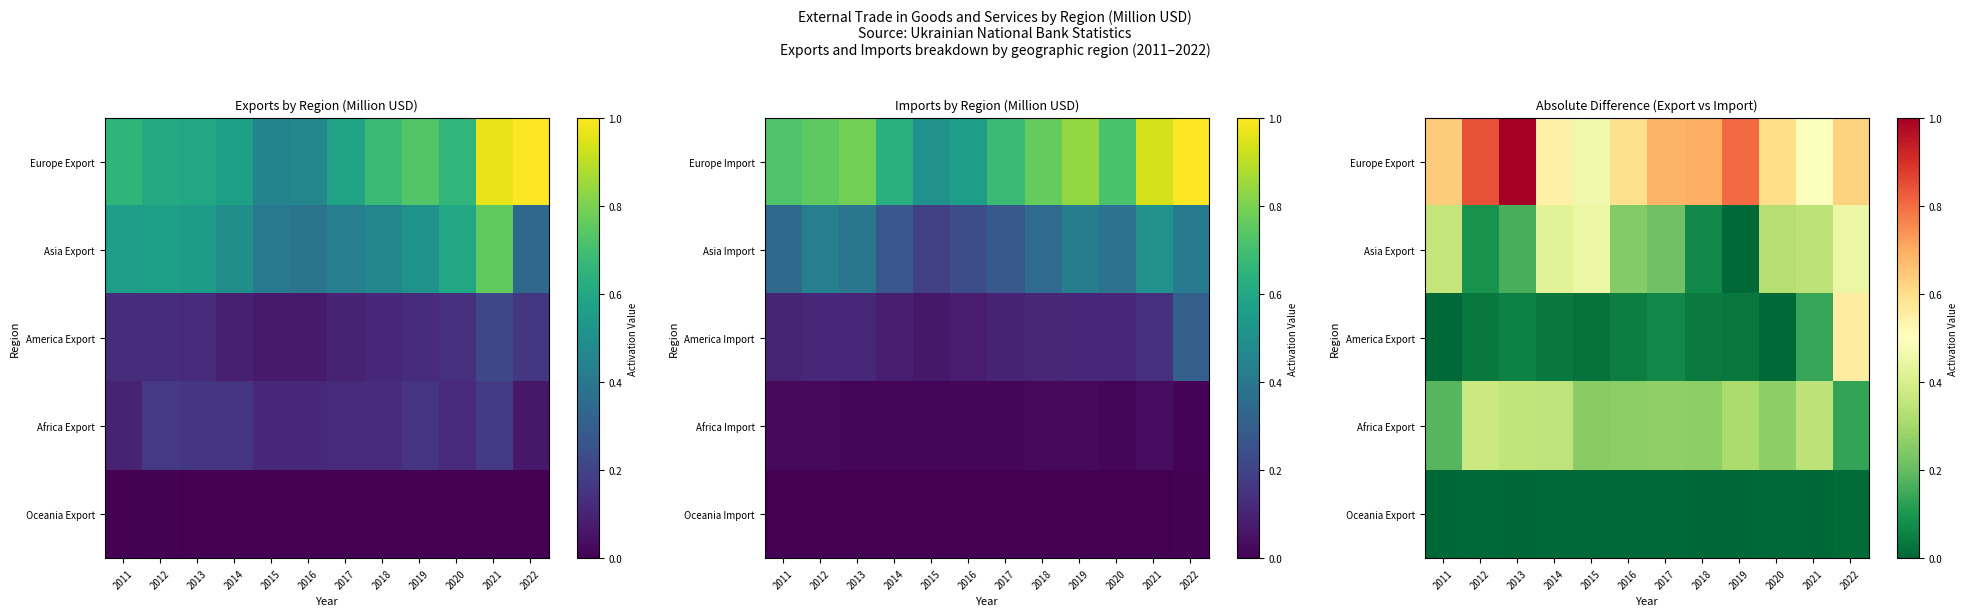

Which category has the highest value in the America Export series?

2022